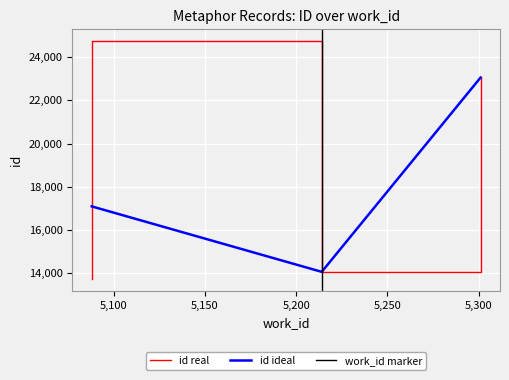

What is the label of the 6th point from the right?

5214